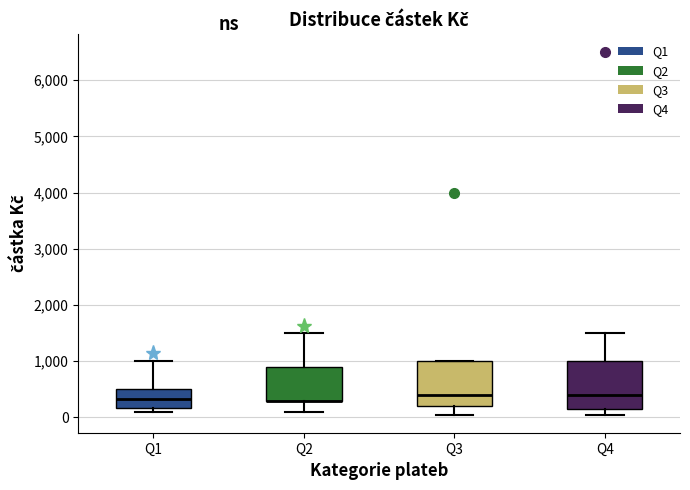

Reading left to right, transcribe this box plot: for each box, give where its median line is, the range the box spans, and where its two whiskers end, as read against the y-axis. The values are not printed on the chart, so give them approximately, as read against the axis.

Q1: median 300, box 200 to 500, whiskers 100 to 1000
Q2: median 300 (drawn on the box's lower edge), box 300 to 900, whiskers 100 to 1500
Q3: median 400, box 200 to 1000, whiskers 100 to 1000
Q4: median 400, box 200 to 1000, whiskers 100 to 1500